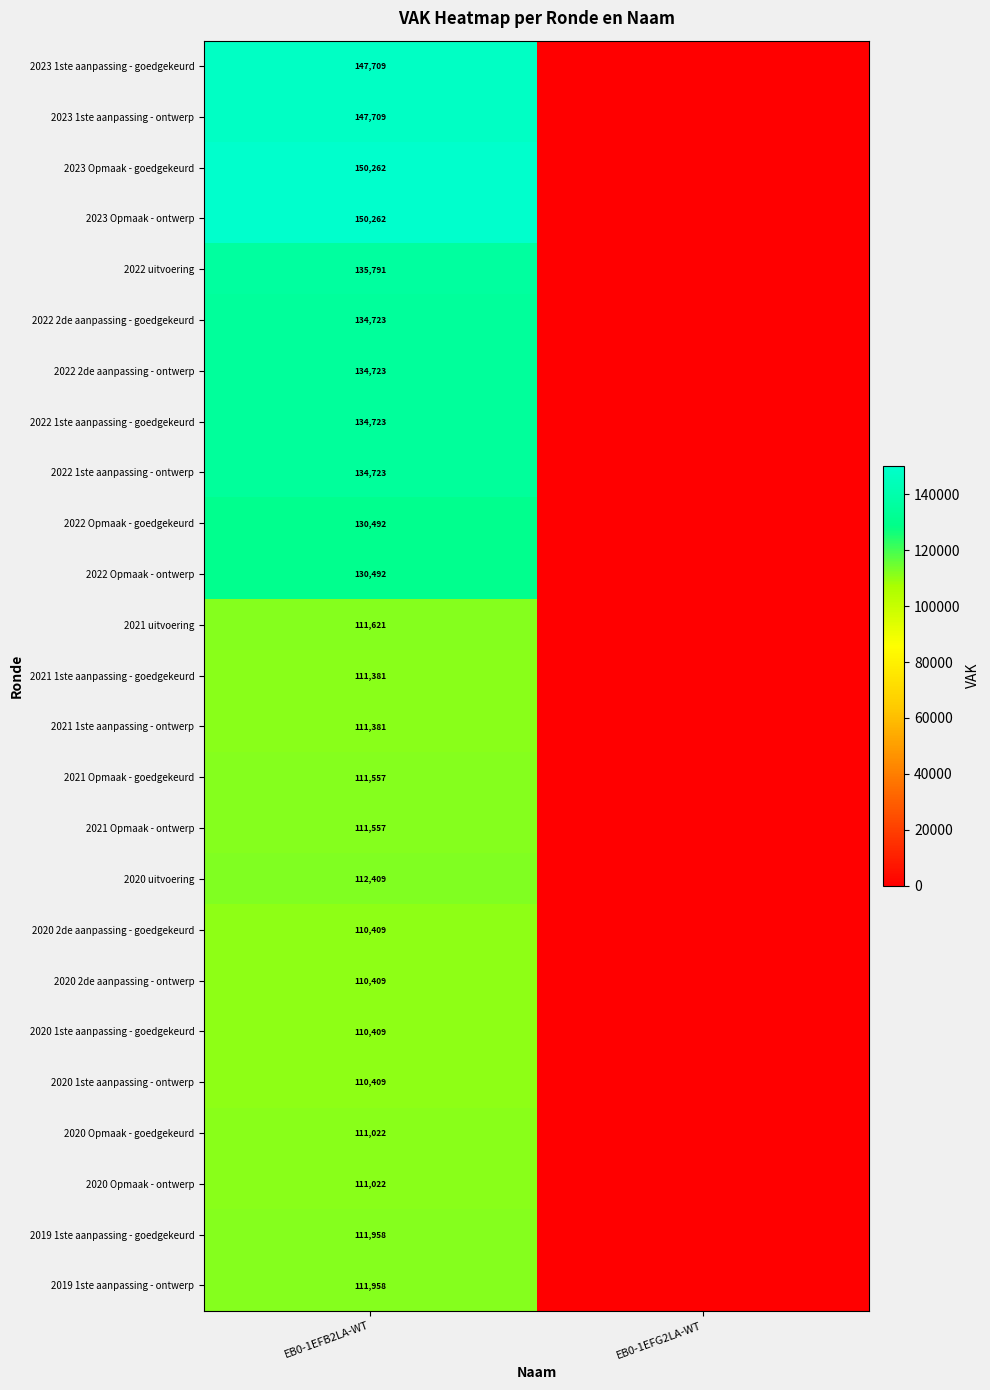

What is the spread (max minus min) of values at EB0-1EFB2LA-WT?

39853